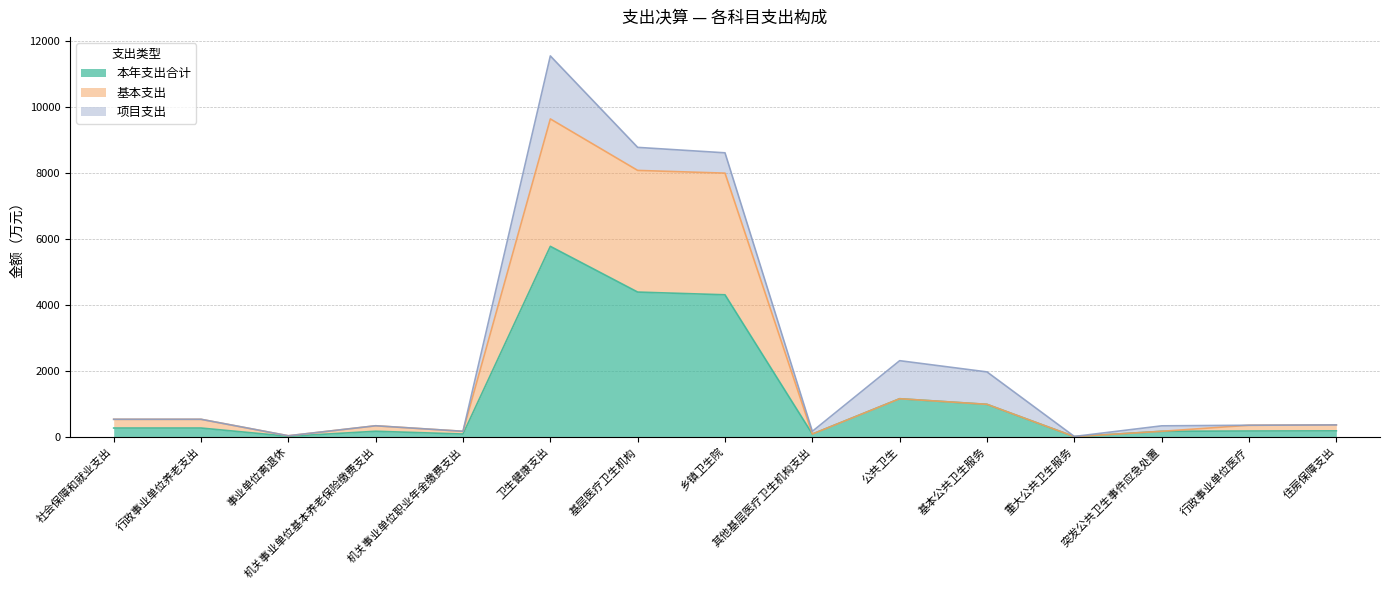

The 本年支出合计 series shows 983.2 at 基本公共卫生服务. True or false?

True